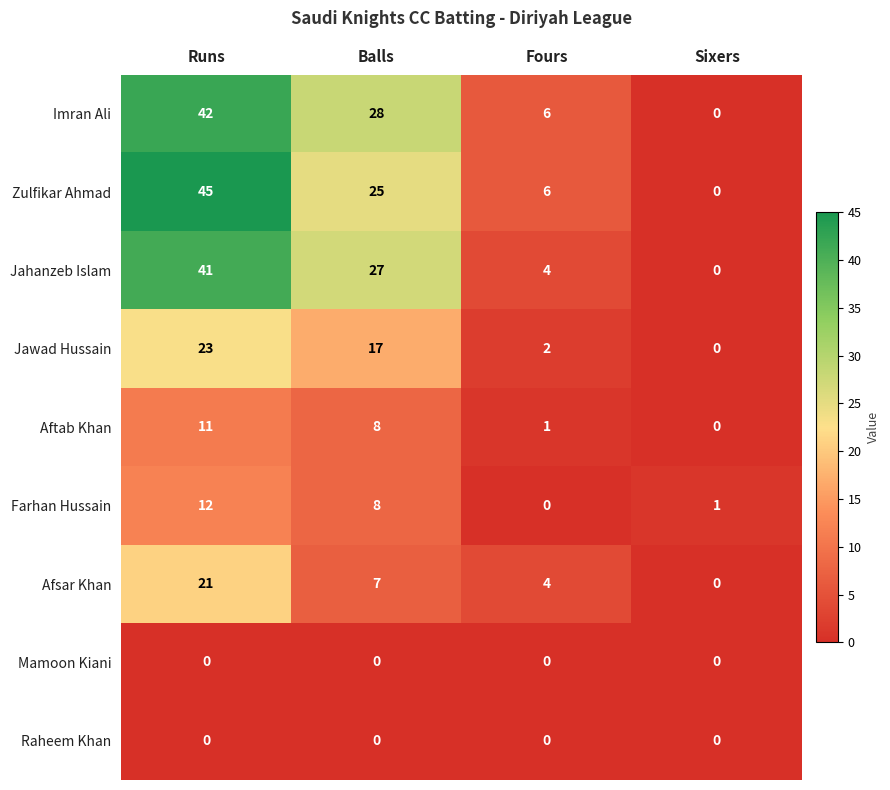

What is the difference between the highest and lowest values at Fours?

6